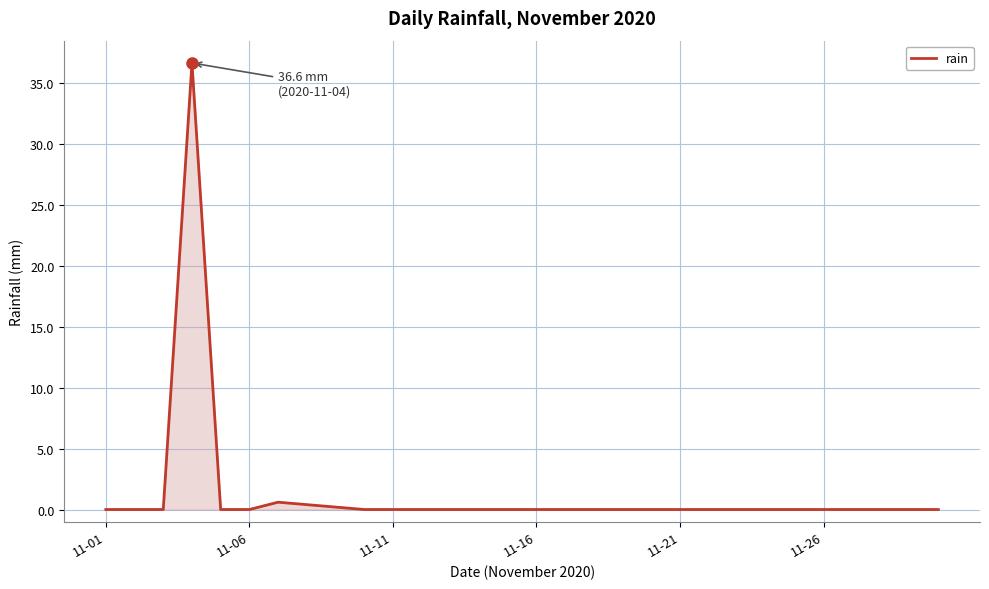

What is the difference between the maximum and minimum values?

36.6